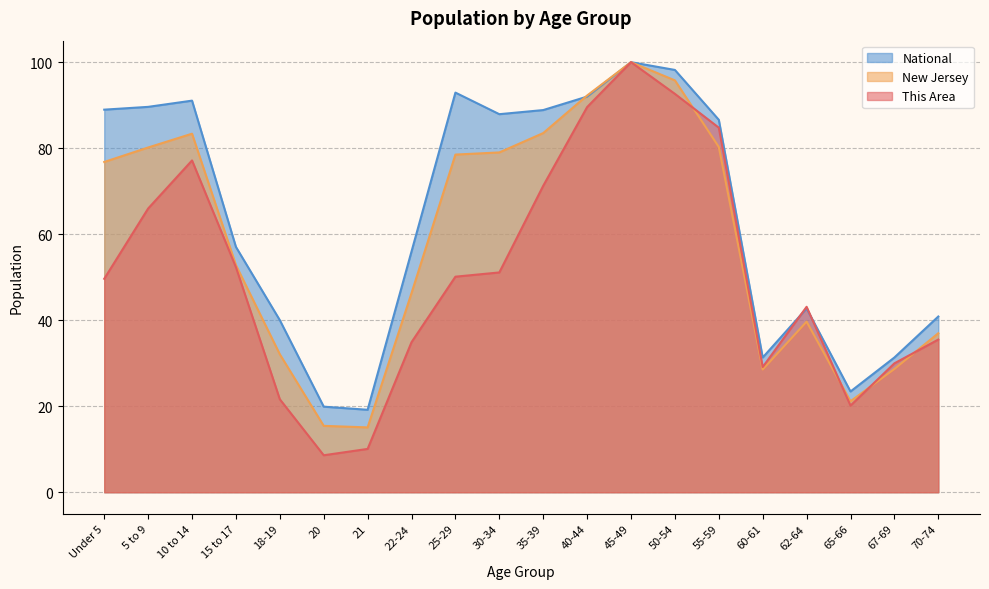

What are all the series names shown in the legend?

National, New Jersey, This Area